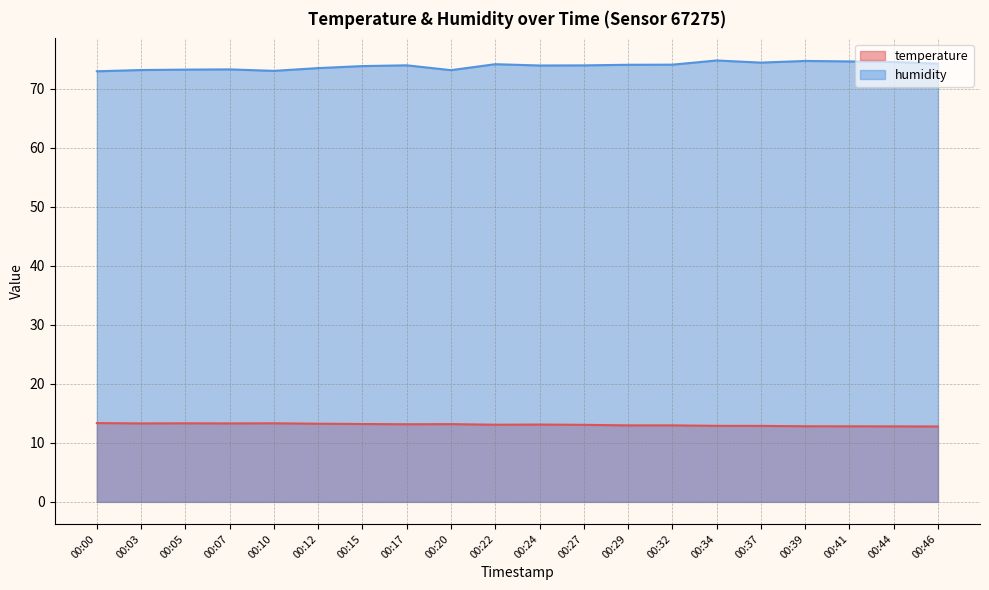

Where is the first local maximum for humidity?

00:07